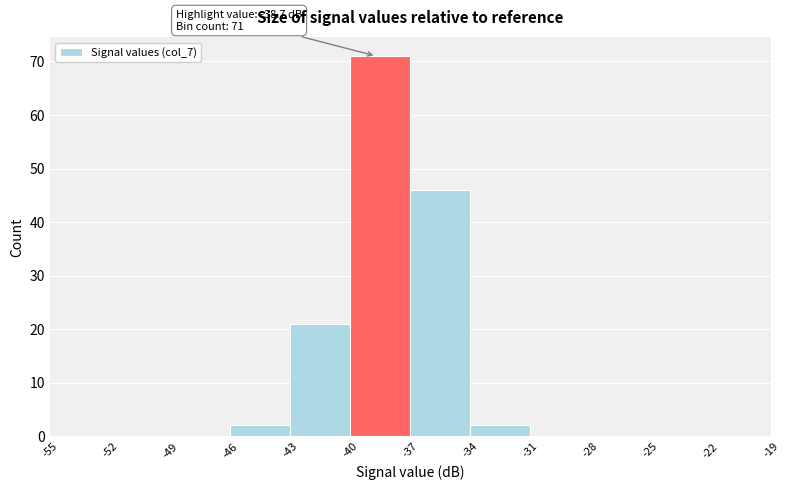

Over which range of the x-axis is the bar tallest?

-40 to -37